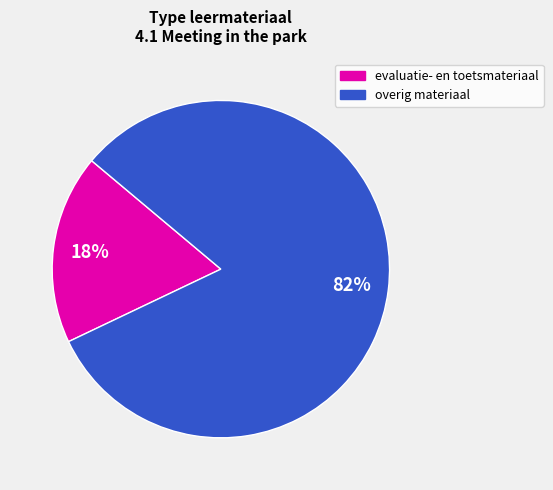

To the nearest percent, what is the average slice percentage?

50%